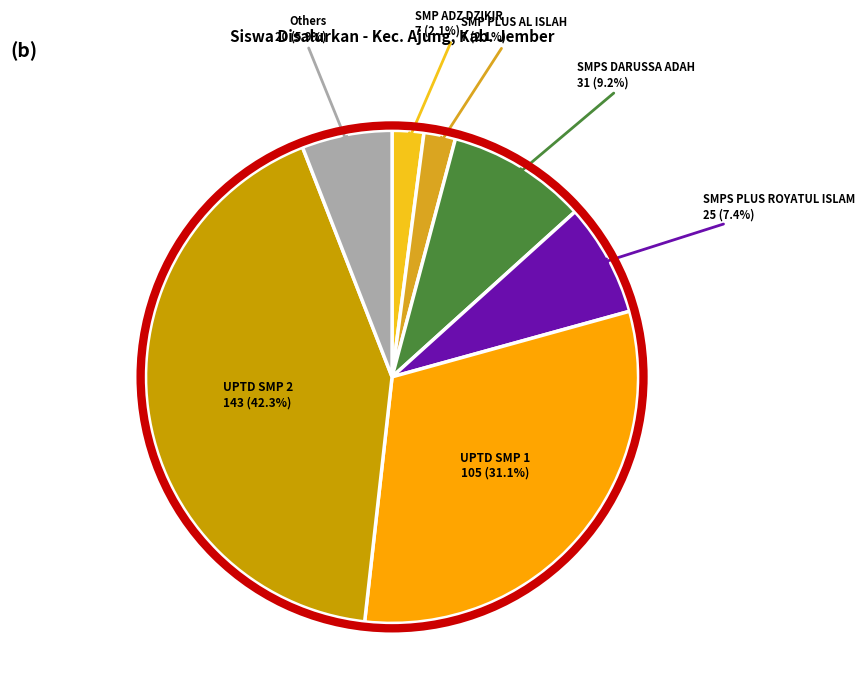

Which slice is the largest?

UPTD SMP 2